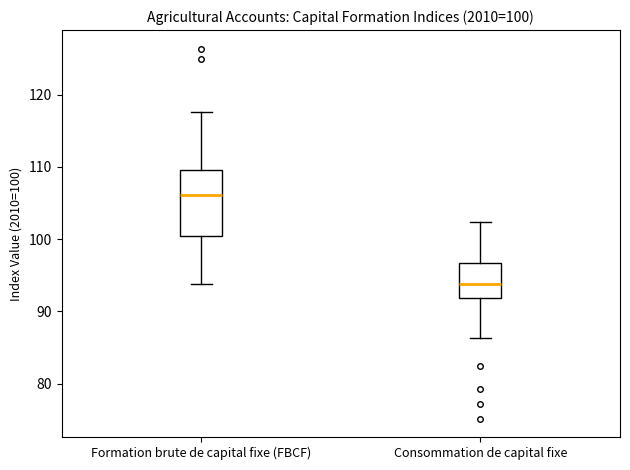

Which box is the tallest, from its lower edge to its upper edge?

Formation brute de capital fixe (FBCF)